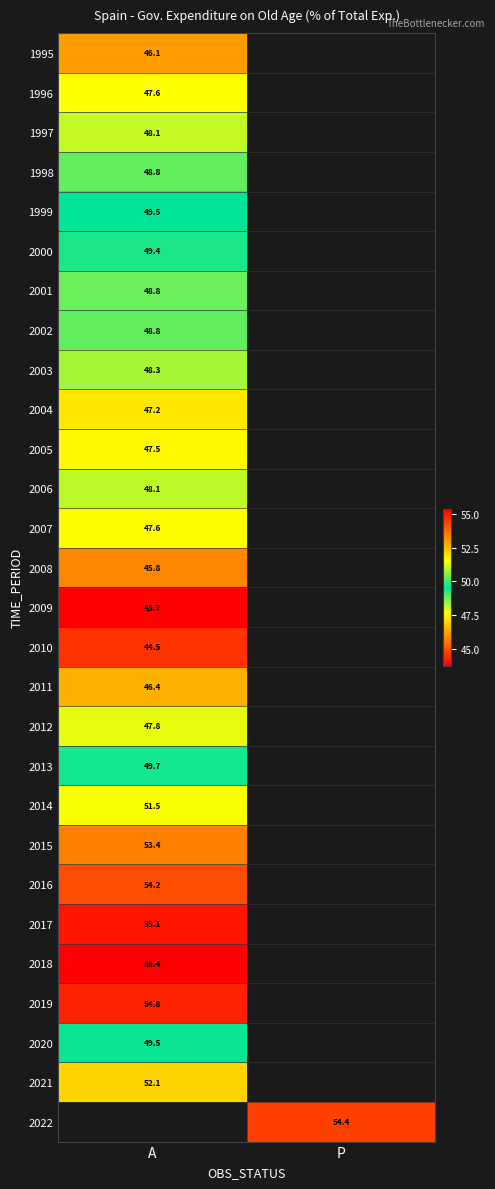

Is the value of 2020 at A greater than the value of 1998 at A?

Yes